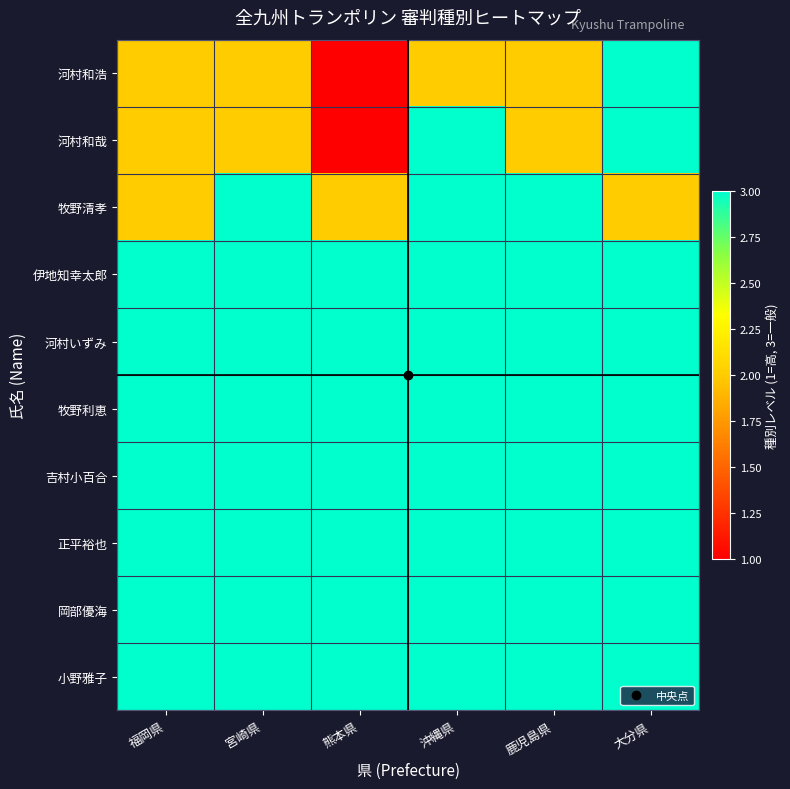

Which has a higher value, 大分県 or 福岡県?

大分県